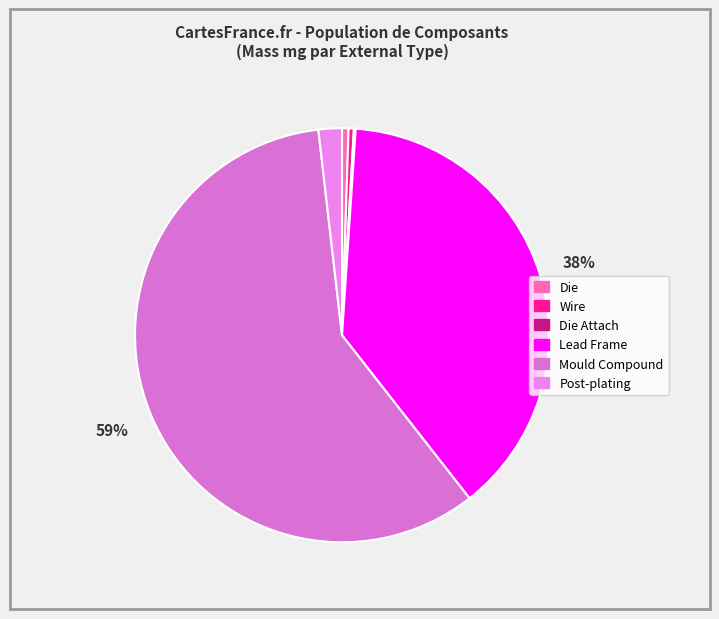

Which category has the biggest portion of the pie?

Mould Compound